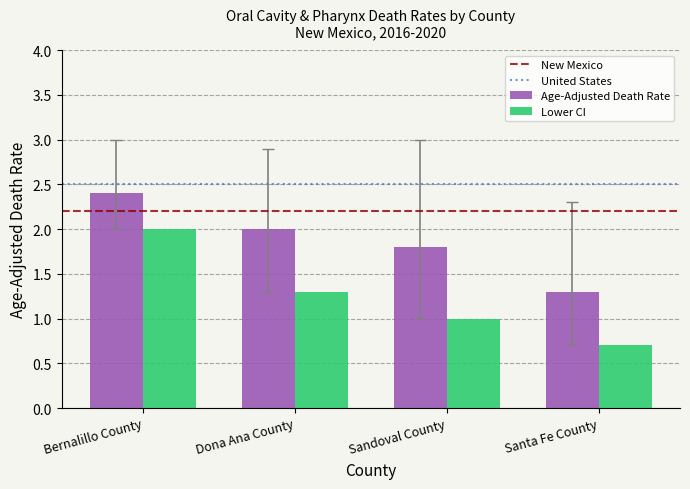

Reading right to left, transcribe all the data shown in this chart.

Age-Adjusted Death Rate: Santa Fe County=1.3	Sandoval County=1.8	Dona Ana County=2.0	Bernalillo County=2.4
Lower CI: Santa Fe County=0.7	Sandoval County=1.0	Dona Ana County=1.3	Bernalillo County=2.0